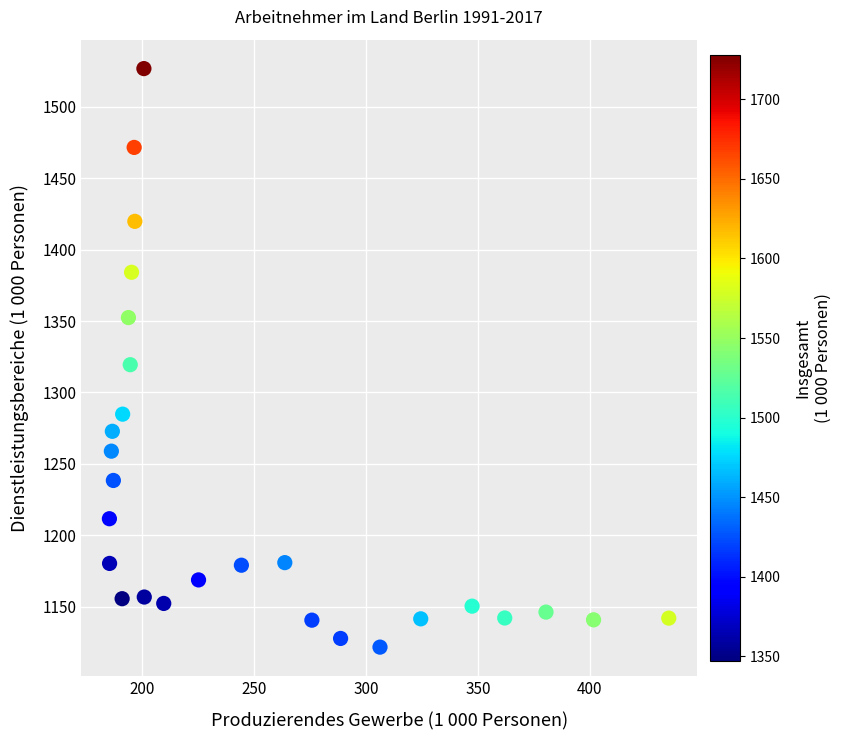

What Y value in the scatter plot is closest to 1324?

1319.4